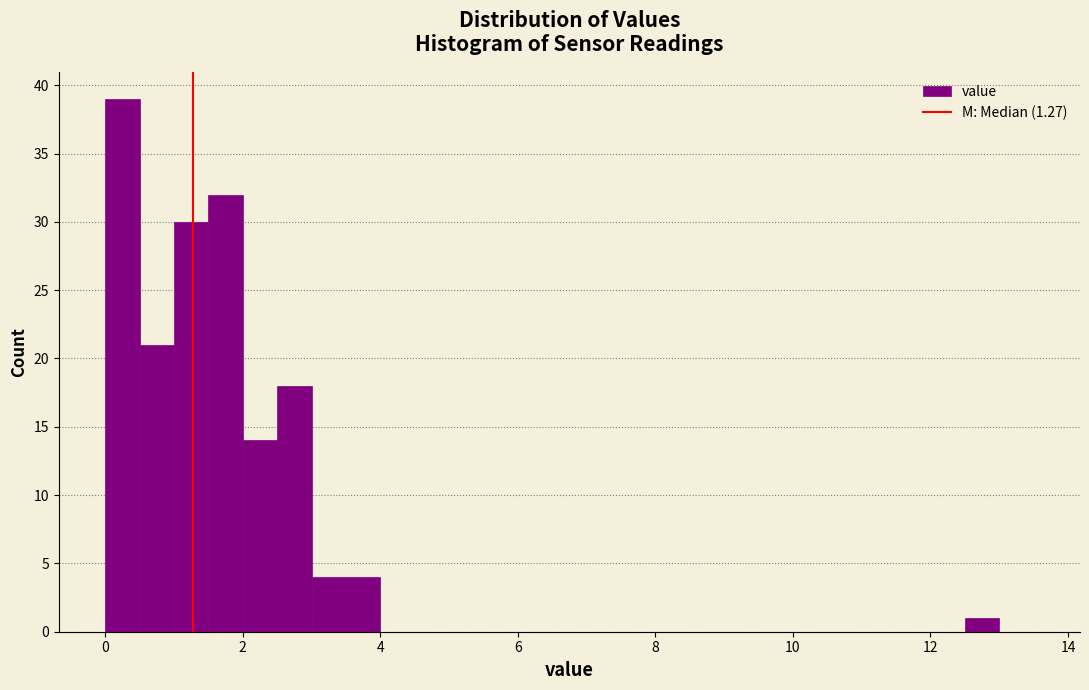

Read against the x-axis, roughly where is the centre of the tallest bar?

0.2